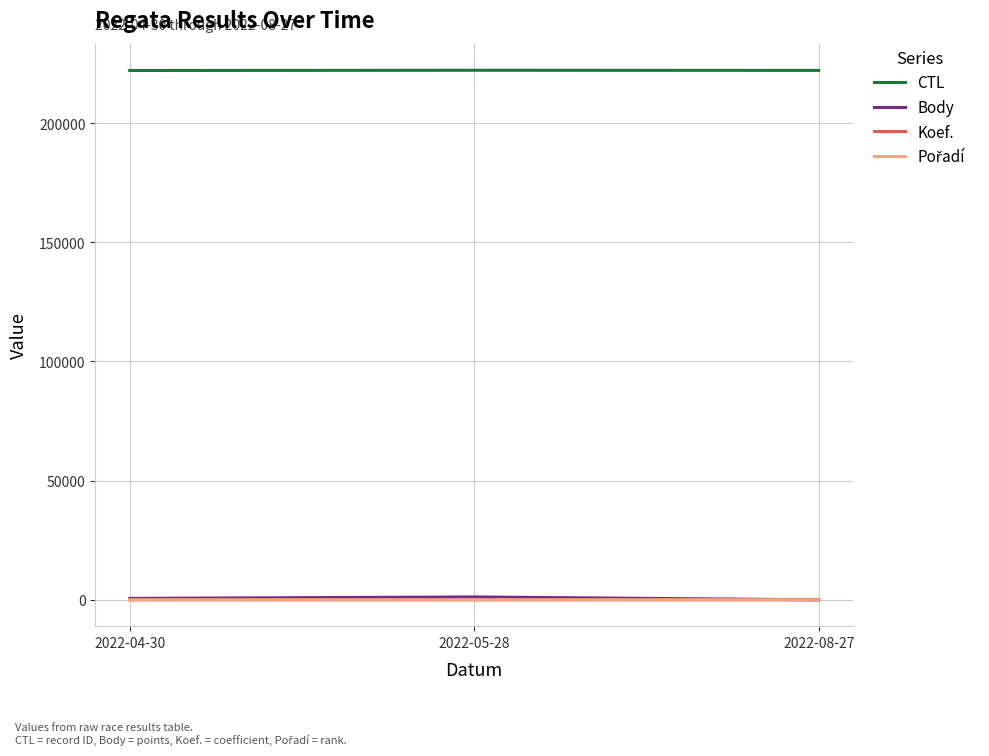

Which series has the largest total across all categories?

CTL